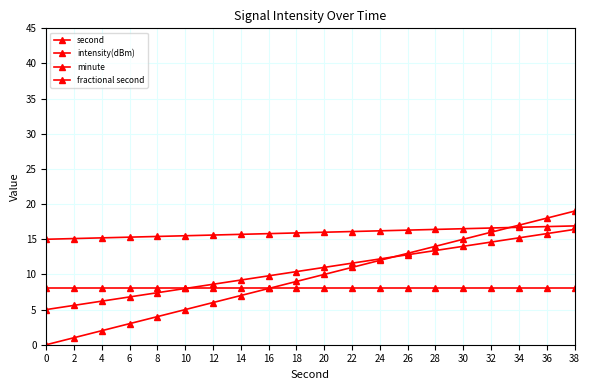

What is the difference between the highest and lowest values at 4?

13.2